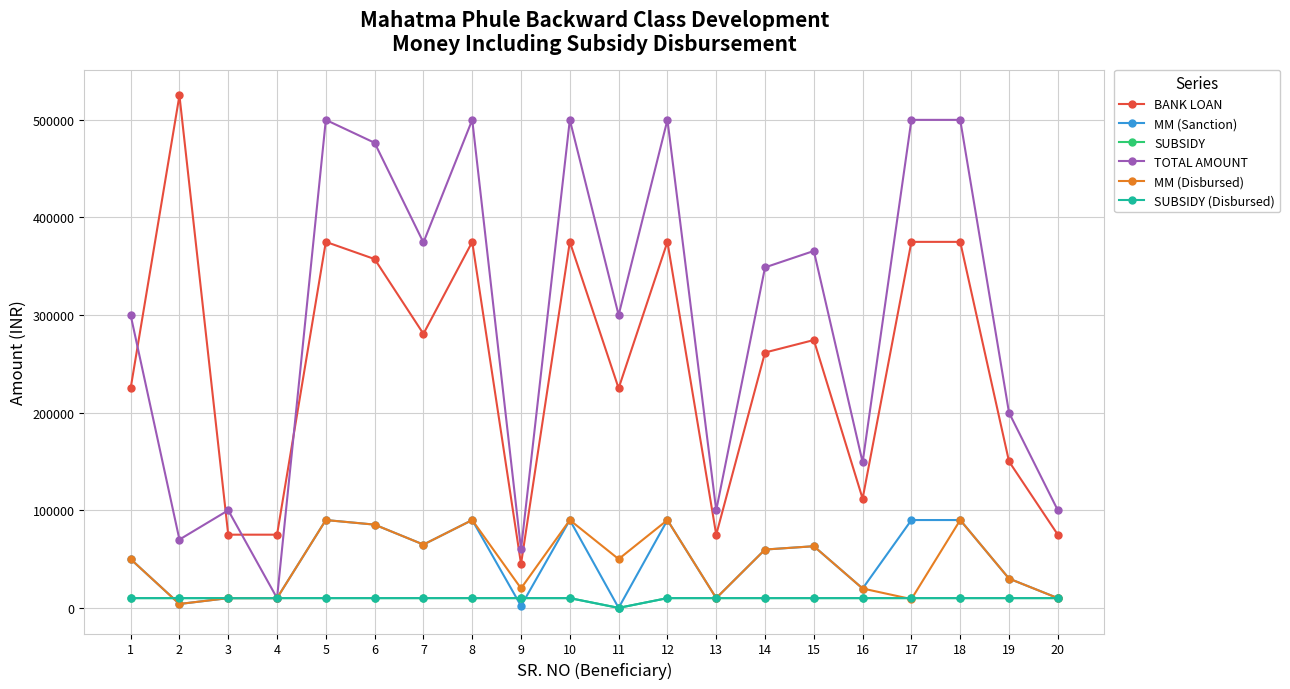

What is the difference between the maximum and minimum values in the SUBSIDY (Disbursed) series?

10000